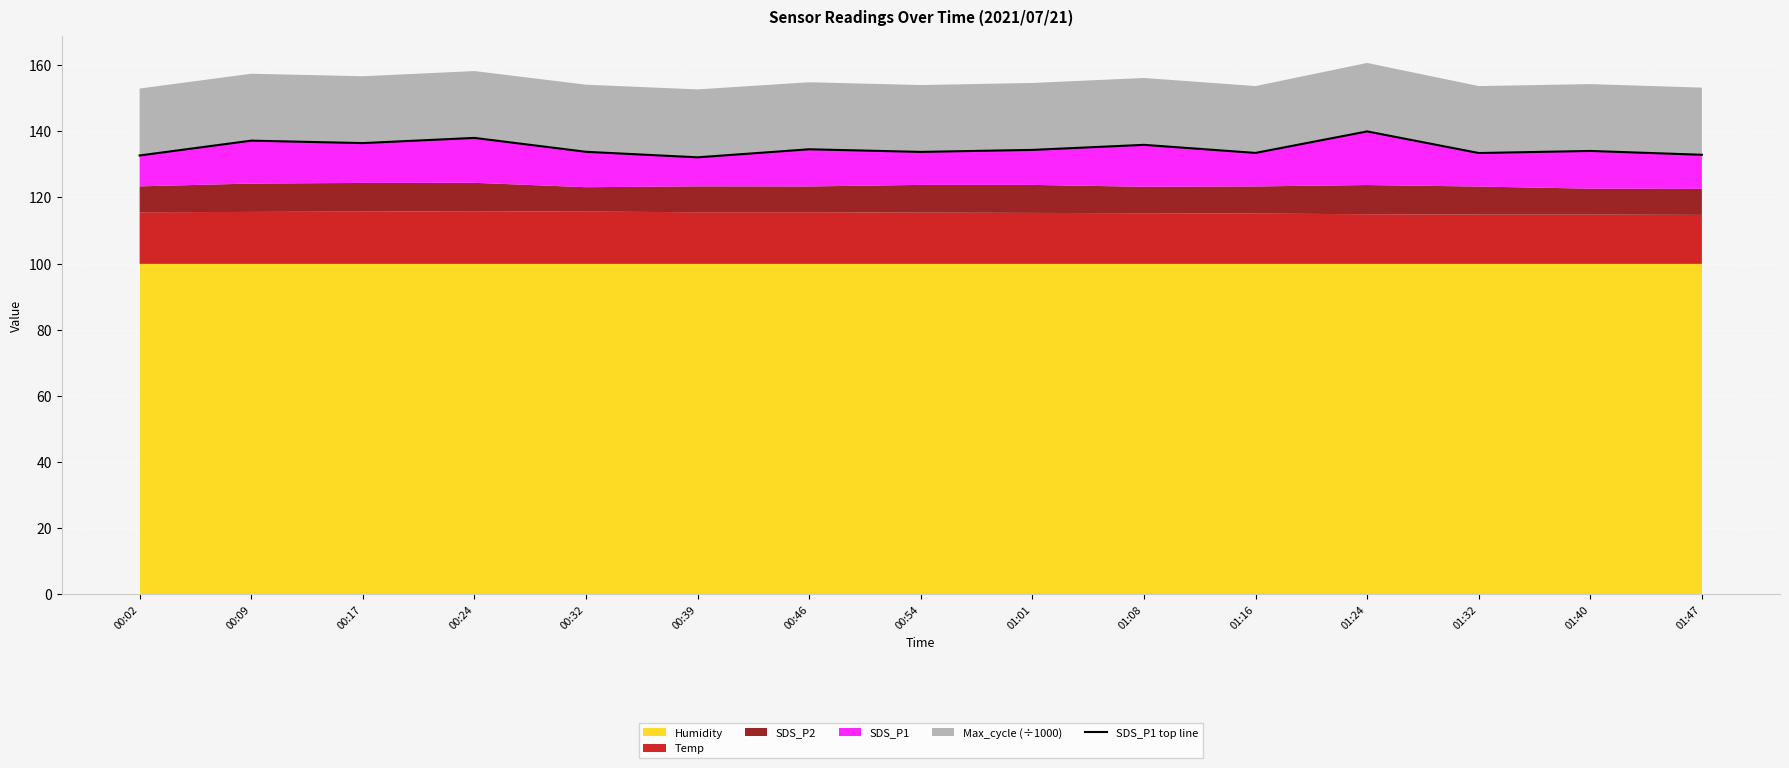

What is the difference between the maximum and second lowest values?

7.3